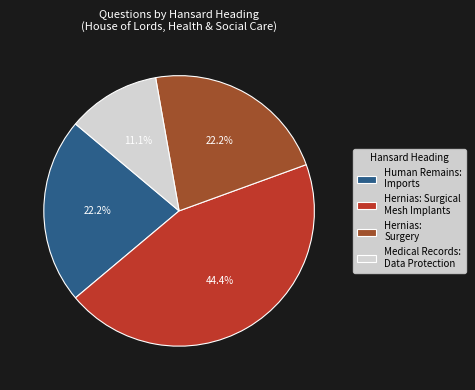

Does any single category account for the majority?

No